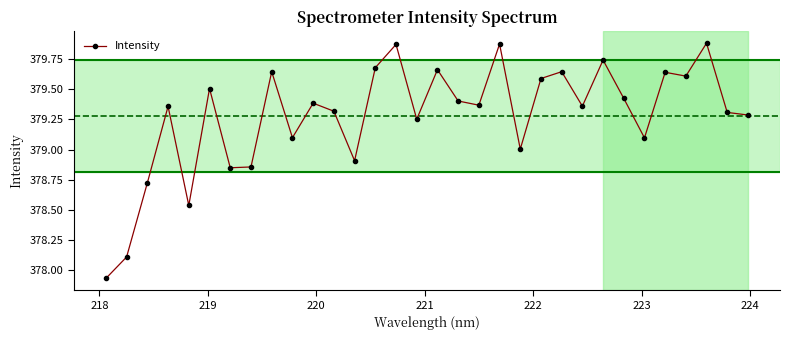

True or false: the data has more than 0 interior local peaks.

True